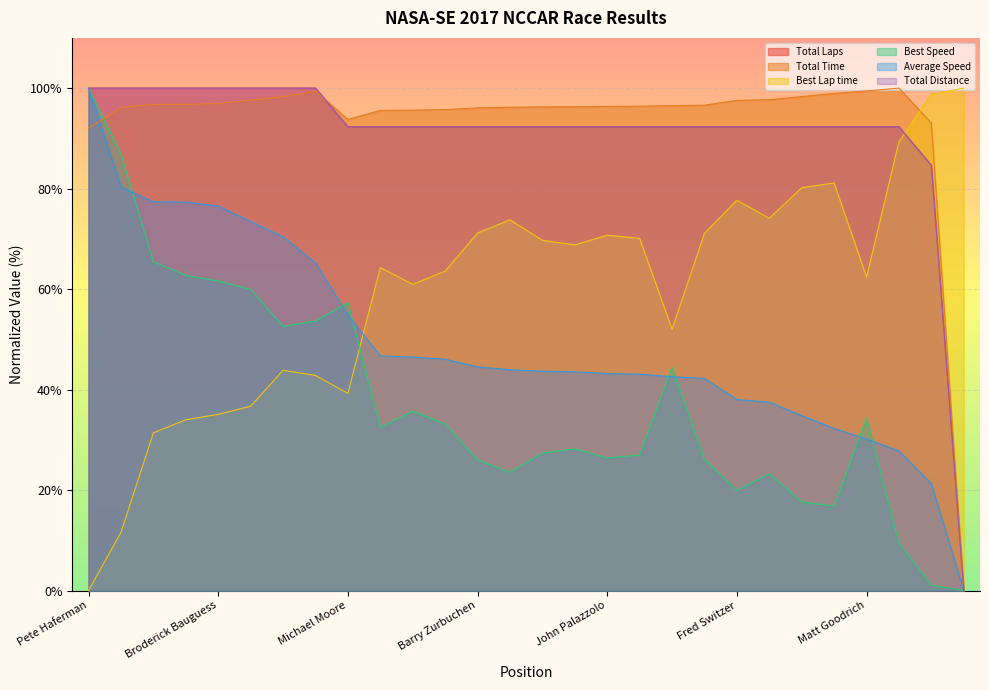

At how many categories does at least one series exceed 73?

28